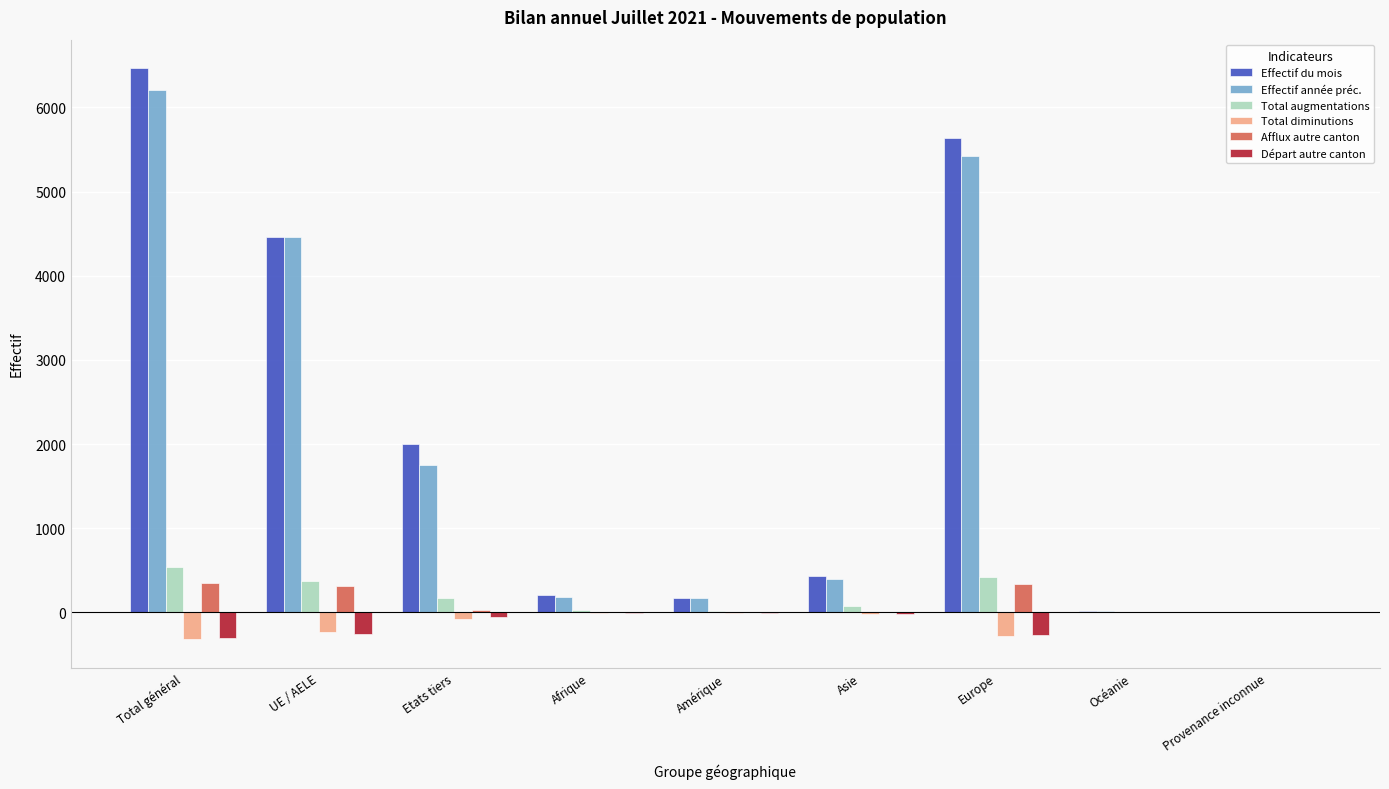

The Départ autre canton series shows -305 at Total général. True or false?

True